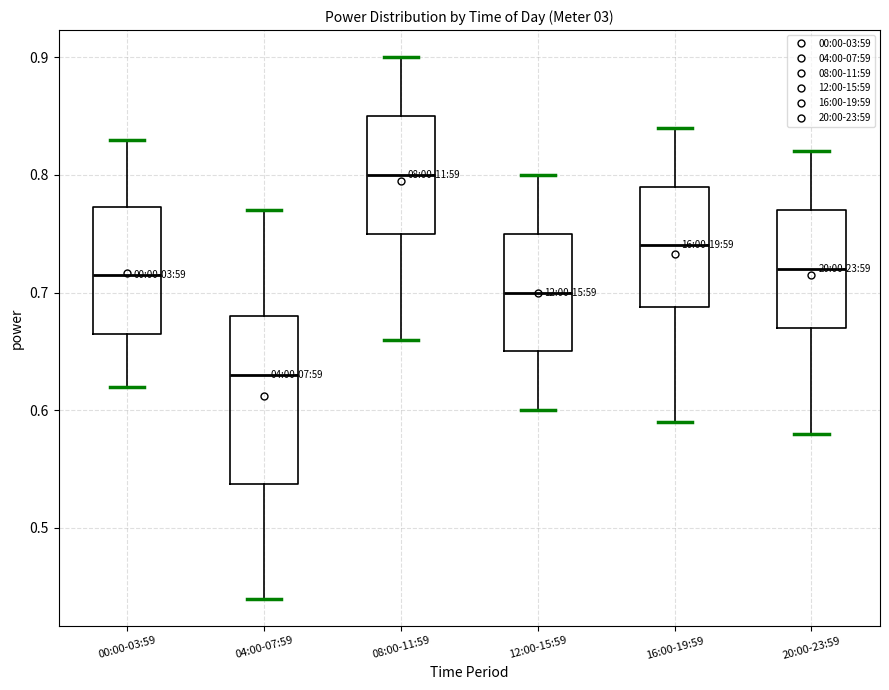

Where is the upper edge of the box for 04:00-07:59 on the y-axis? The values are not printed on the chart, so give them approximately, as read against the axis.

0.68